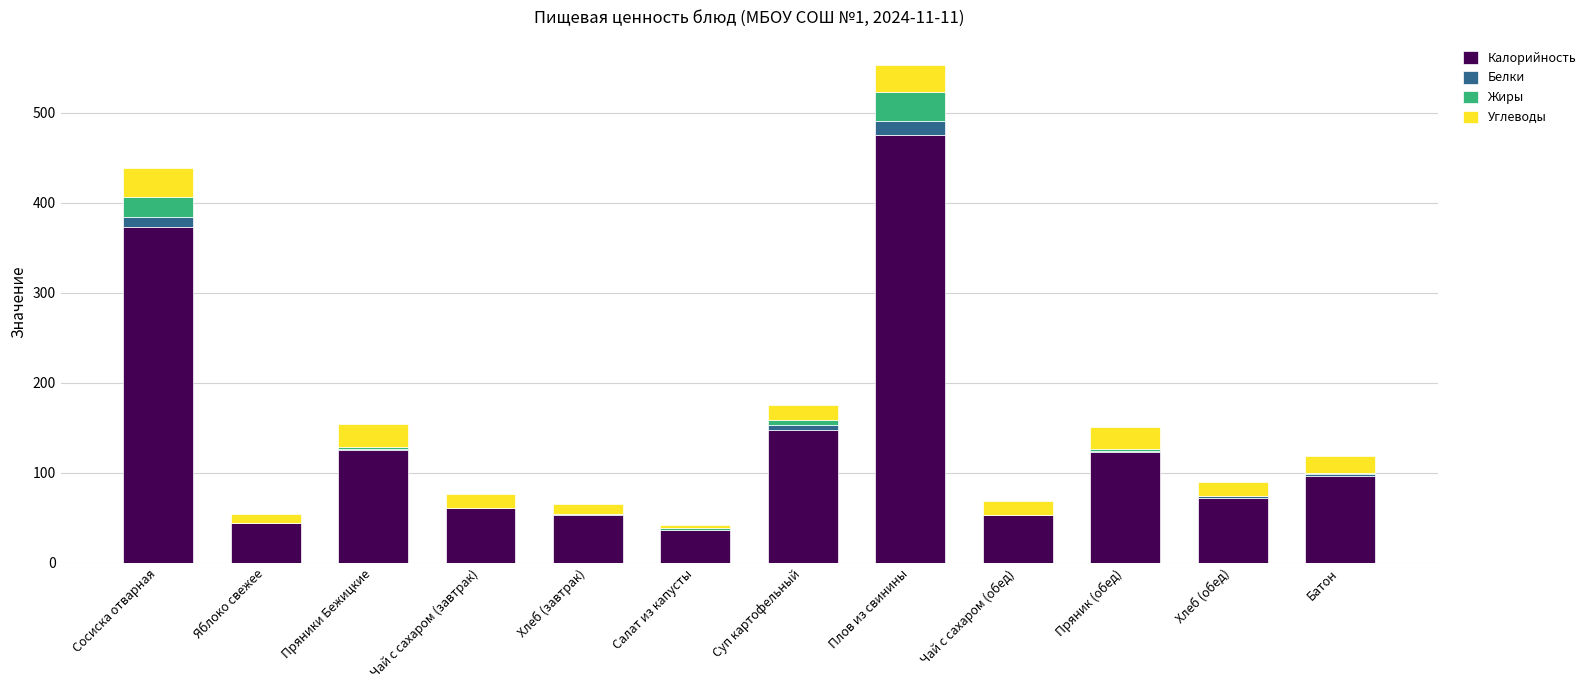

Count the number of categories in the chart.

12